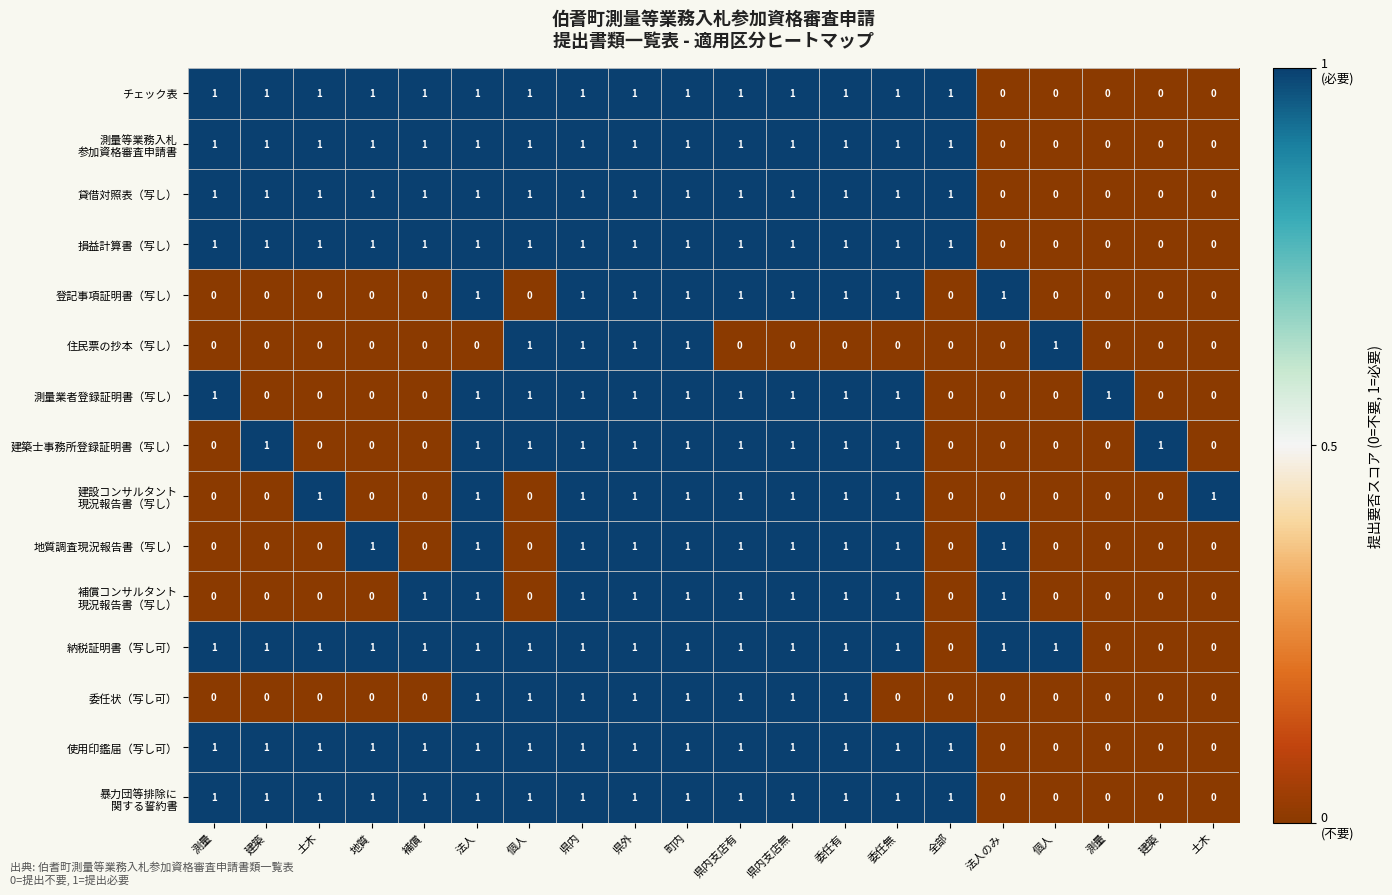

At how many categories does at least one series exceed 0?

20